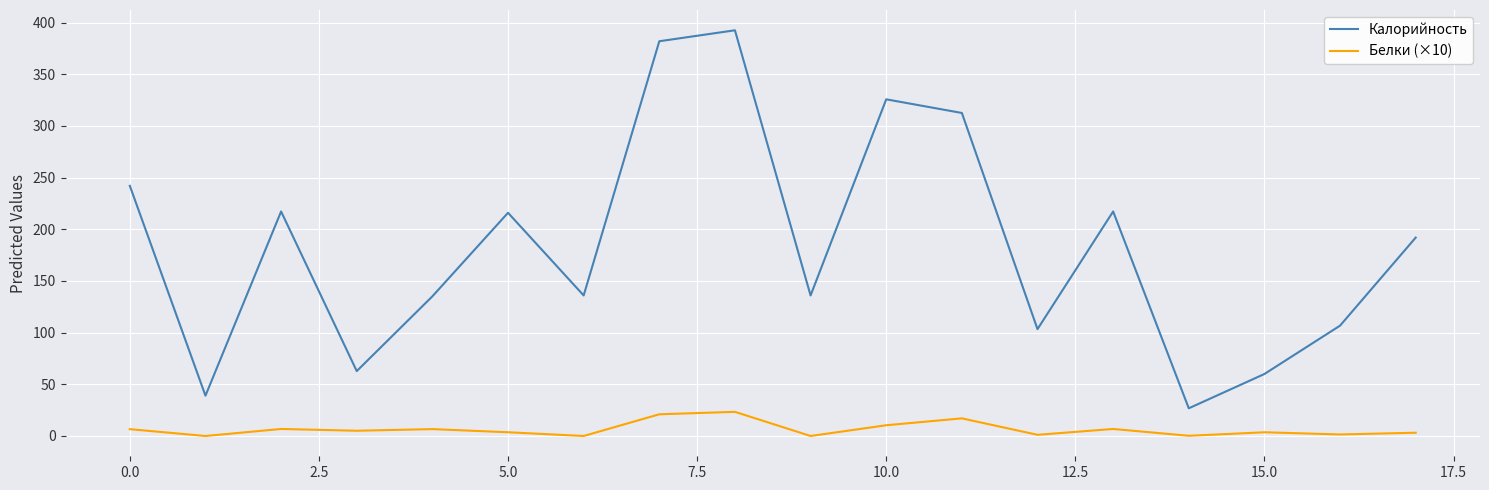

Rank the series by their average value, from lowest to highest.

Белки (×10), Калорийность